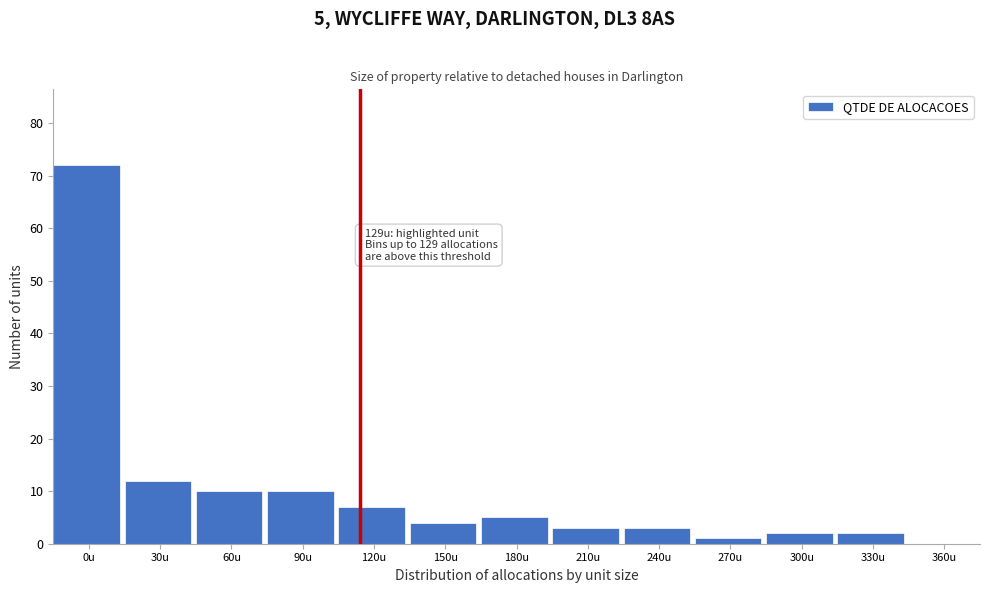

Reading left to right, extract all data points from this chart.

0u=72	30u=12	60u=10	90u=10	120u=7	150u=4	180u=5	210u=3	240u=3	270u=1	300u=2	330u=2	360u=0